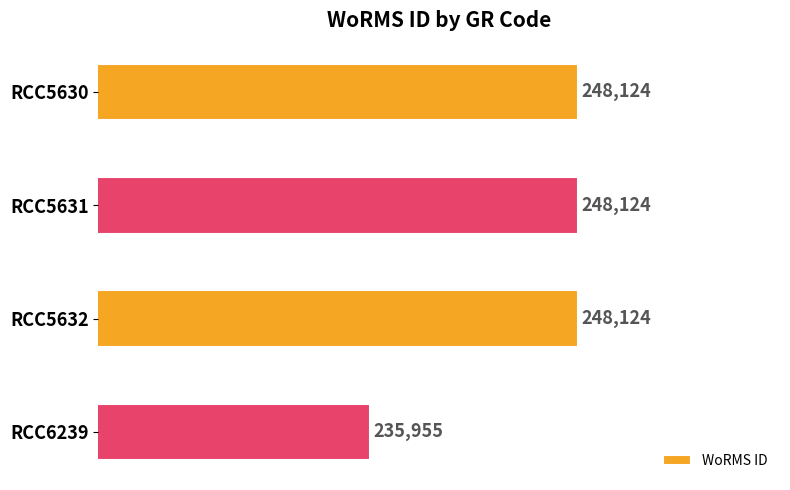

At which label is the value closest to 242039?

RCC6239